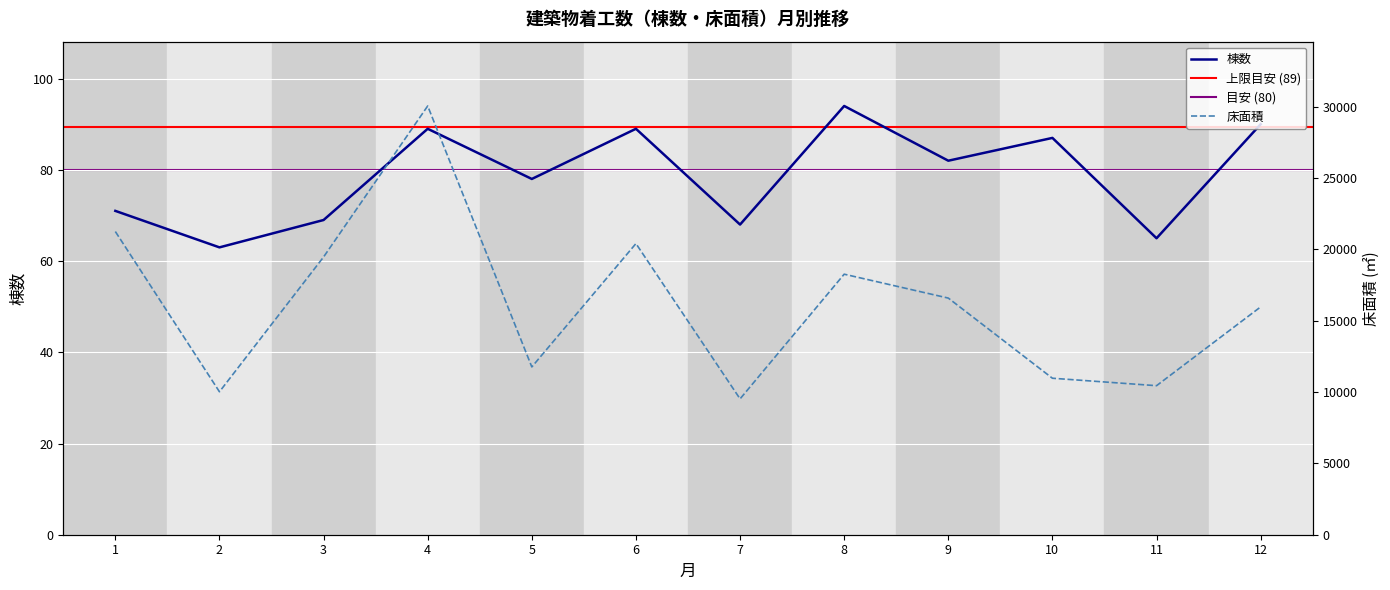

Is it true that 床面積 equals 3476 at 5?

False